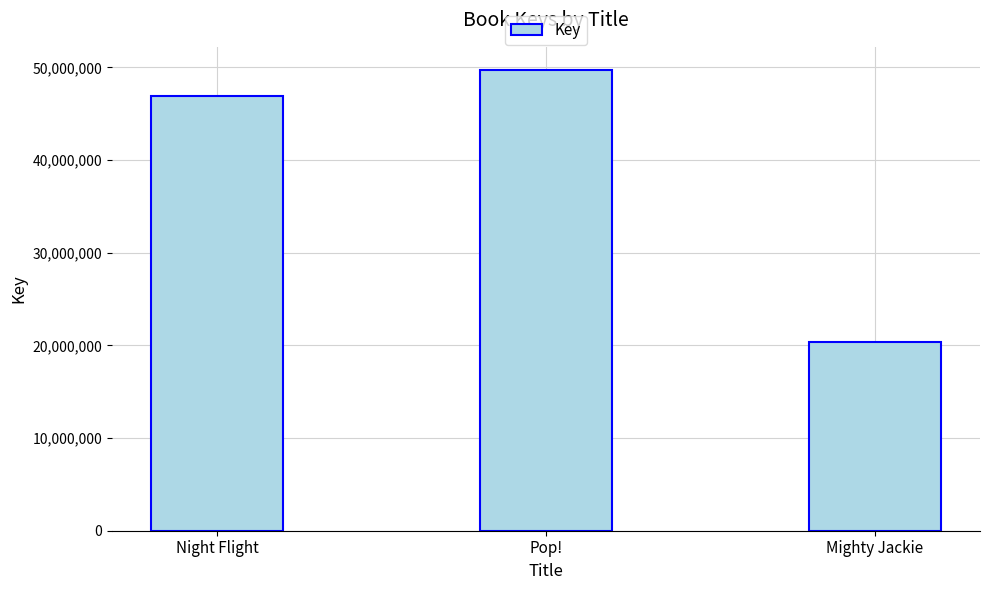

The value at Mighty Jackie is 14235072. True or false?

False